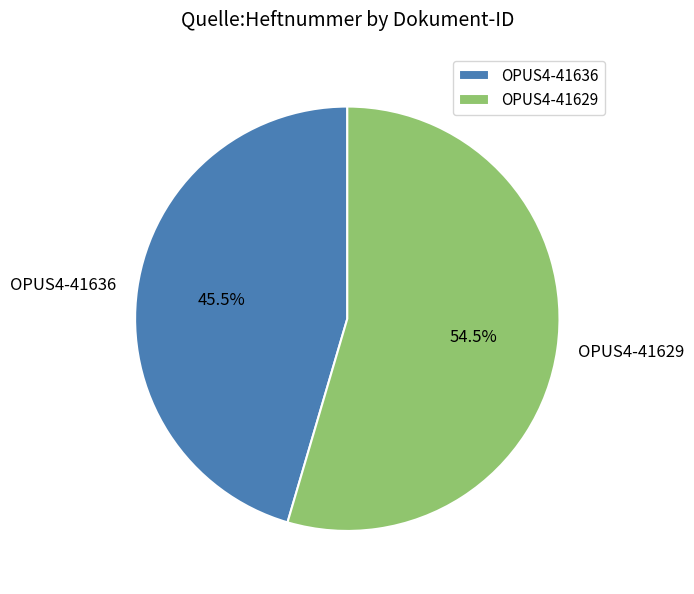

Which has a higher value, OPUS4-41629 or OPUS4-41636?

OPUS4-41629